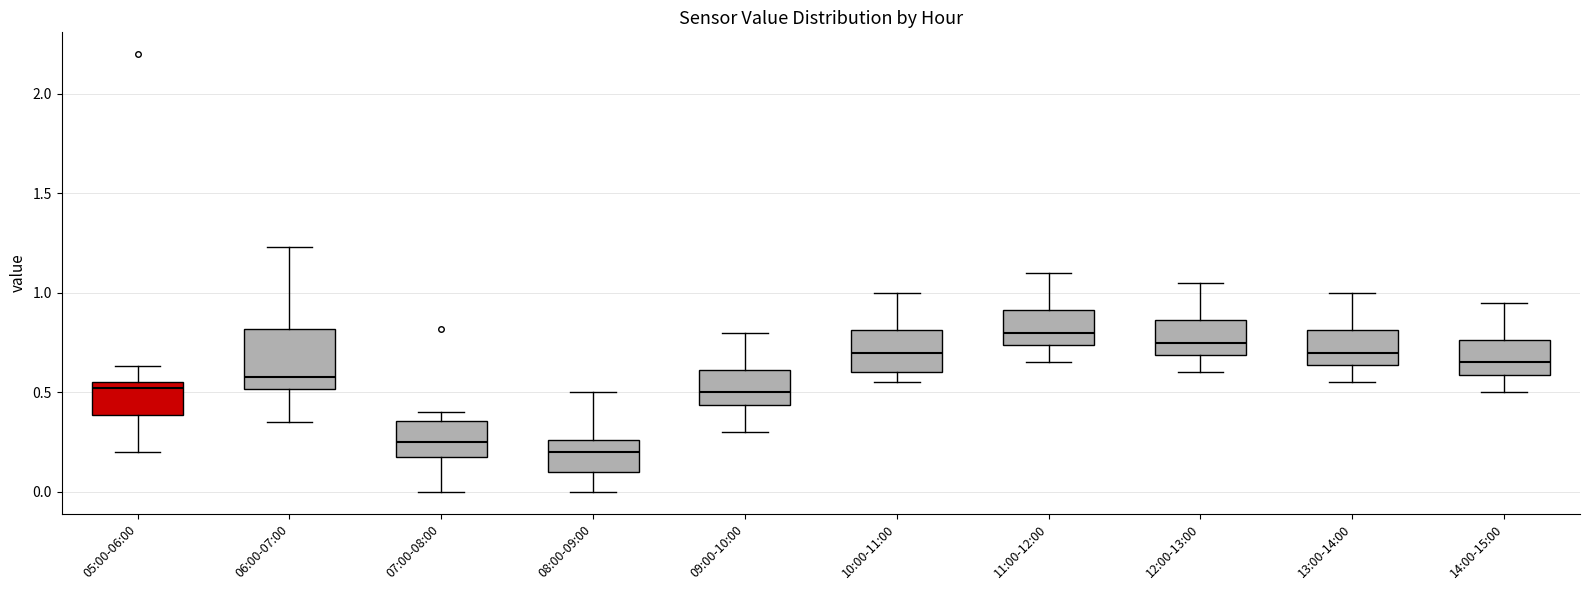

Reading left to right, transcribe this box plot: for each box, give where its median line is, the range the box spans, and where its two whiskers end, as read against the y-axis. The values are not printed on the chart, so give them approximately, as read against the axis.

05:00-06:00: median 0.50, box 0.40 to 0.55, whiskers 0.20 to 0.65
06:00-07:00: median 0.60, box 0.50 to 0.80, whiskers 0.35 to 1.25
07:00-08:00: median 0.25, box 0.20 to 0.35, whiskers 0.00 to 0.40
08:00-09:00: median 0.20, box 0.10 to 0.25, whiskers 0.00 to 0.50
09:00-10:00: median 0.50, box 0.45 to 0.60, whiskers 0.30 to 0.80
10:00-11:00: median 0.70, box 0.60 to 0.80, whiskers 0.55 to 1.00
11:00-12:00: median 0.80, box 0.75 to 0.90, whiskers 0.65 to 1.10
12:00-13:00: median 0.75, box 0.70 to 0.85, whiskers 0.60 to 1.05
13:00-14:00: median 0.70, box 0.65 to 0.80, whiskers 0.55 to 1.00
14:00-15:00: median 0.65, box 0.60 to 0.75, whiskers 0.50 to 0.95